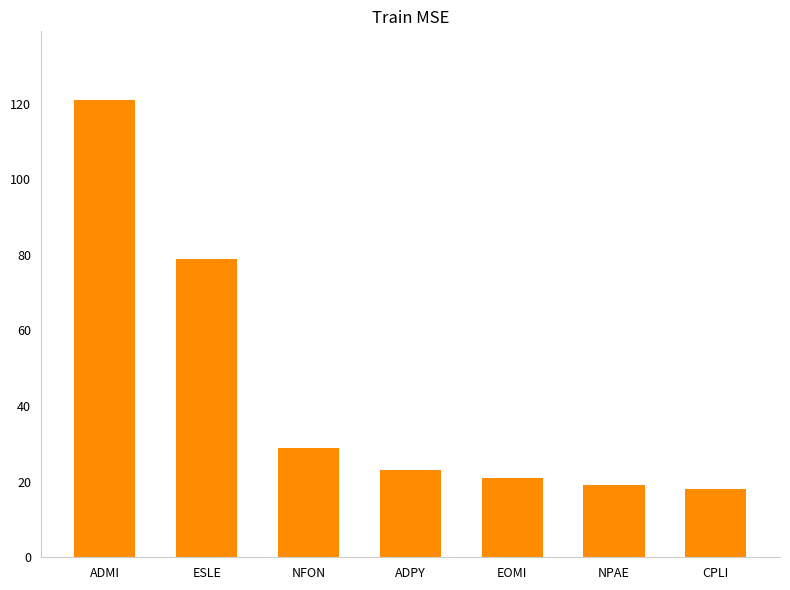

Reading right to left, what are all the values shown in this chart?

18	19	21	23	29	79	121